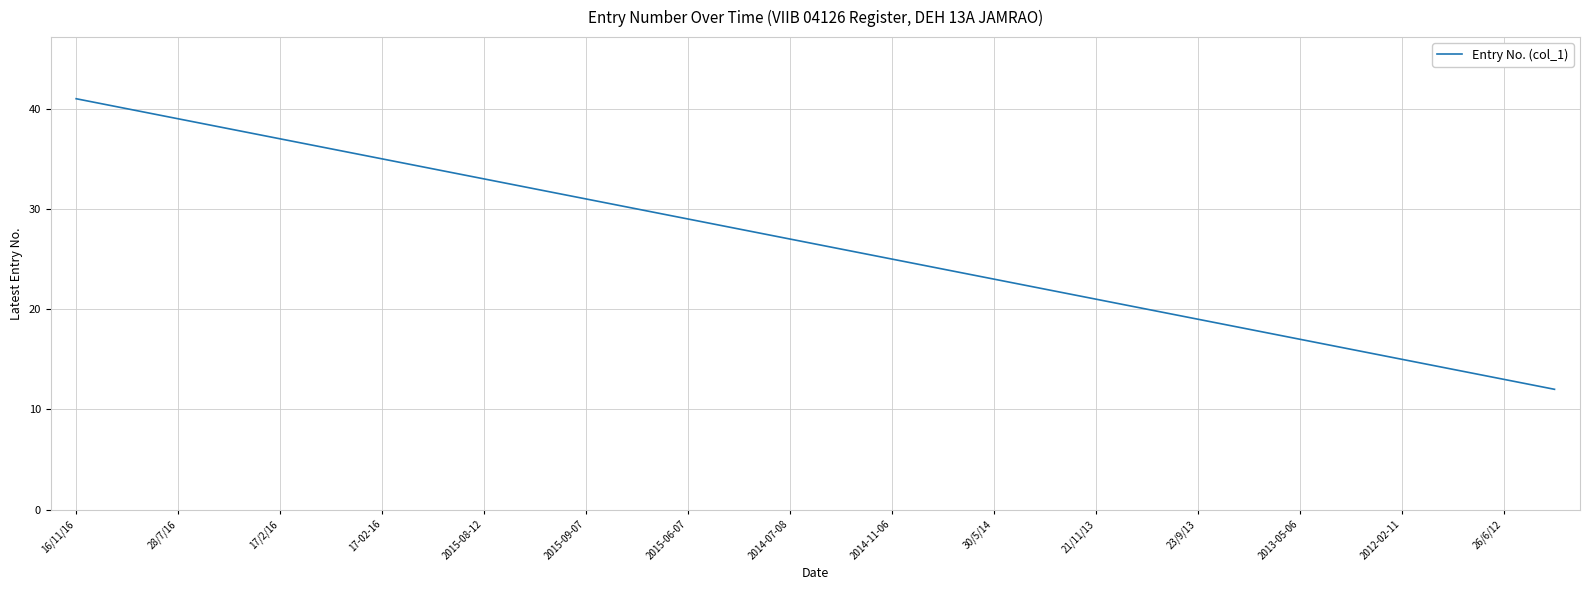

What is the difference between the maximum and minimum values?

29